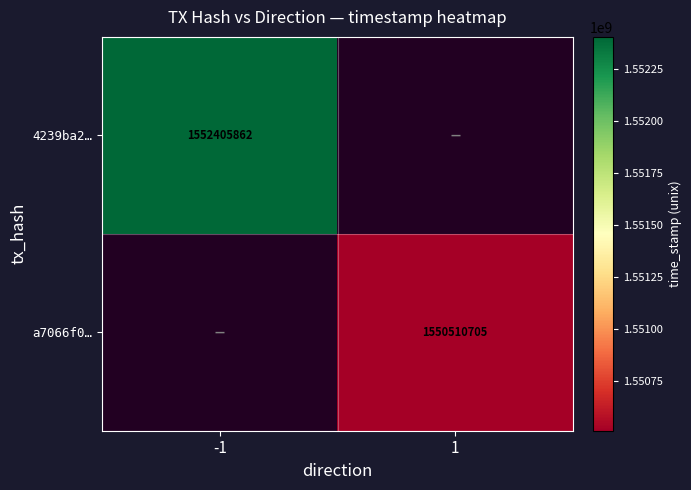

Which category has the lowest value across all series?

1